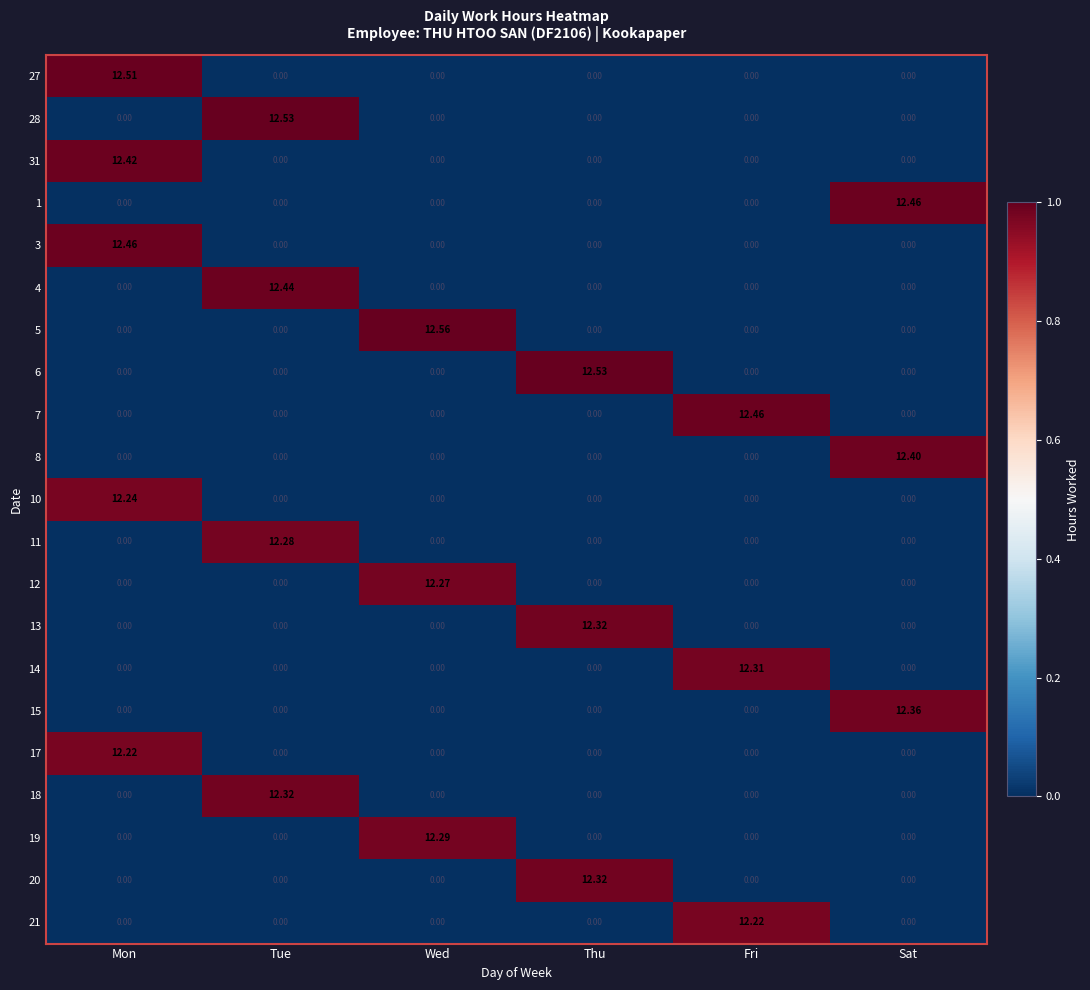

How many series are shown in this chart?

21